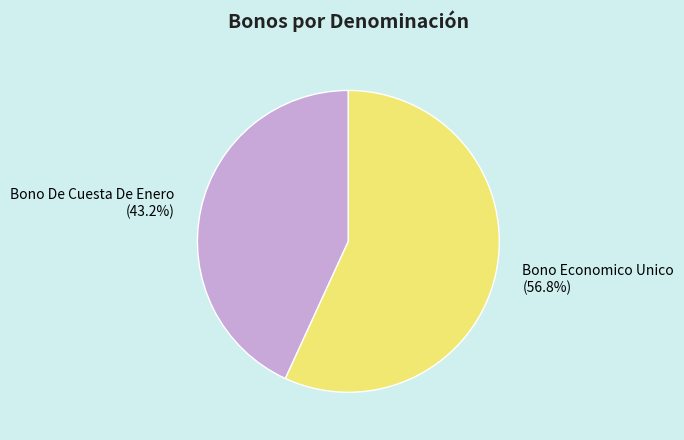

How many segments does this pie chart have?

2